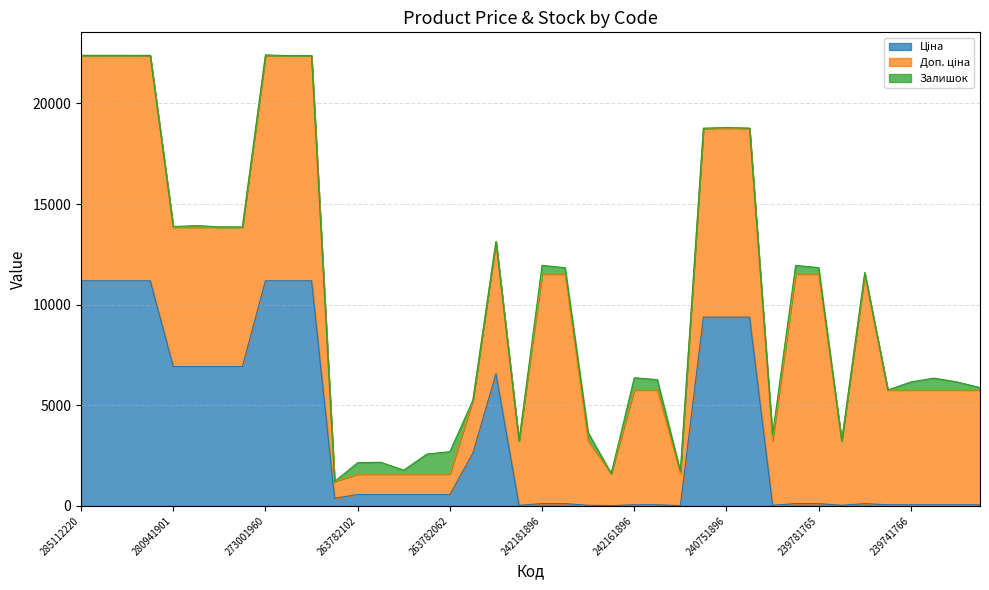

Is the value of Залишок at 240752004 greater than the value of Ціна at 239741763?

No